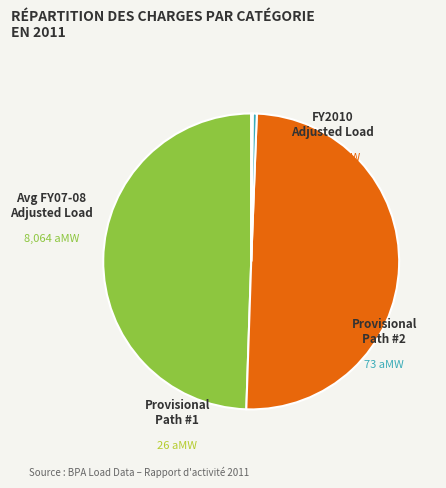

Does any single category account for the majority?

No